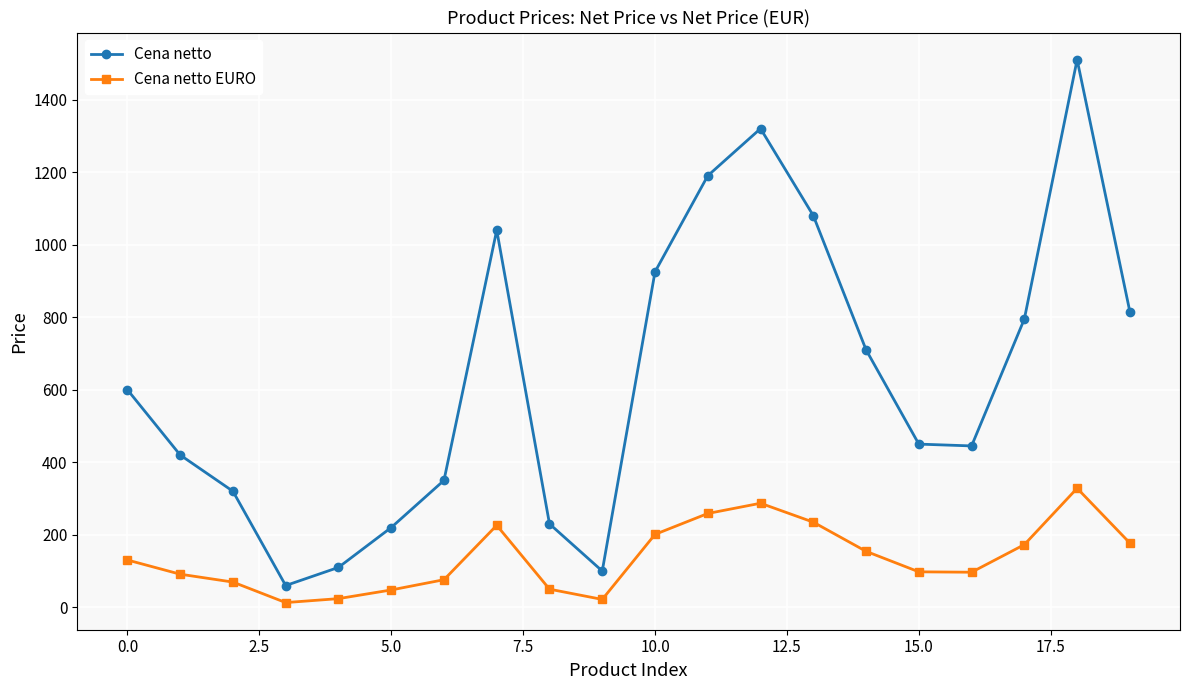

True or false: Cena netto EURO has more than 1 interior local peaks.

True